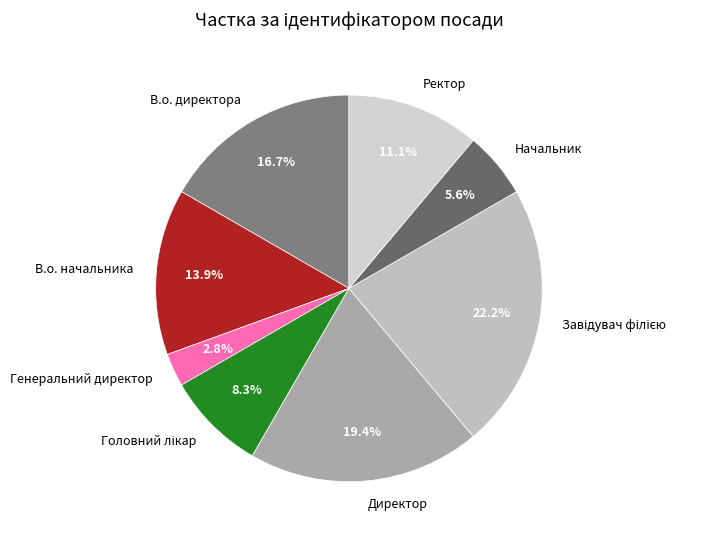

To the nearest percent, what is the difference between the В.о. директора and Генеральний директор slice percentages?

14%